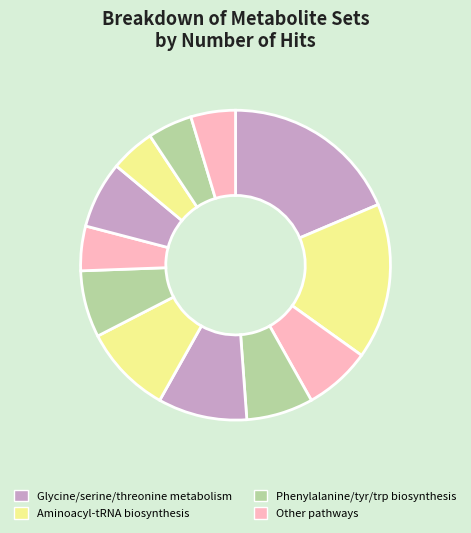

How many slices are in this pie chart?

12